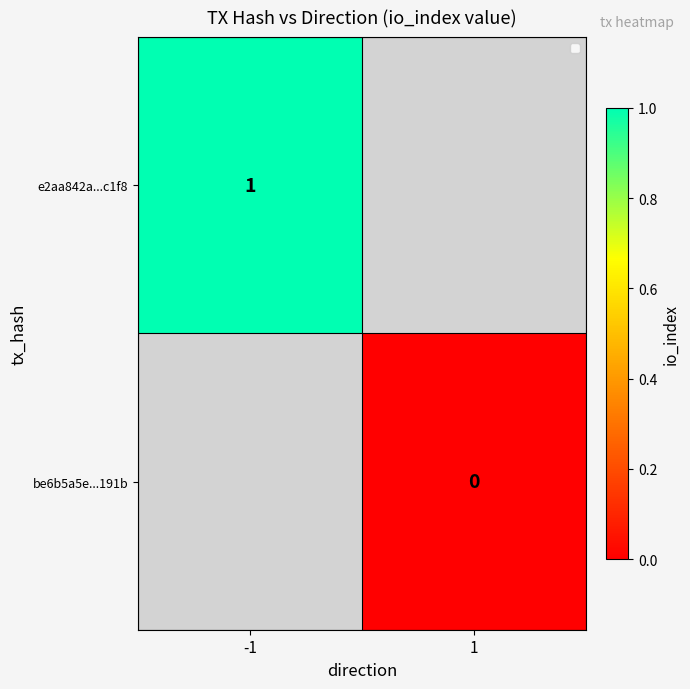

The e2aa842a...c1f8 series shows 2 at -1. True or false?

False